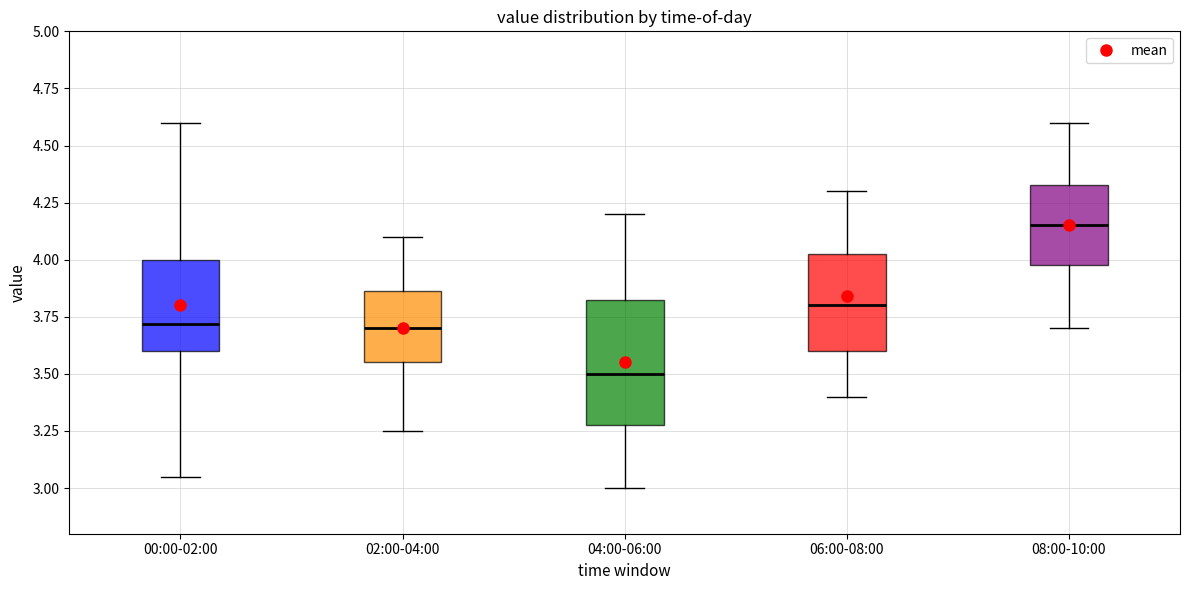

Where is the upper edge of the box for 04:00-06:00 on the y-axis? The values are not printed on the chart, so give them approximately, as read against the axis.

3.85